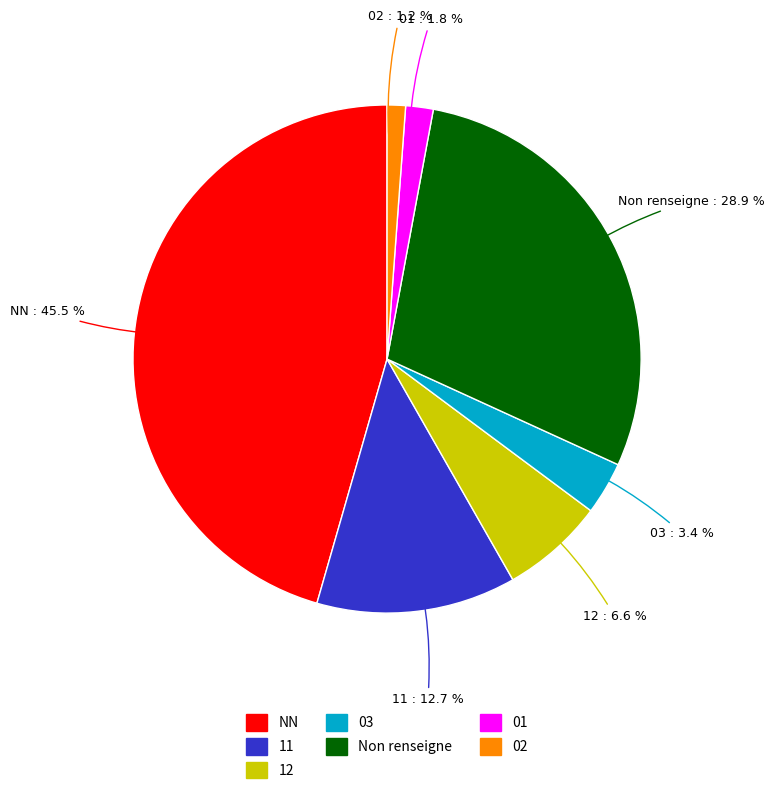

Does any single category account for the majority?

No